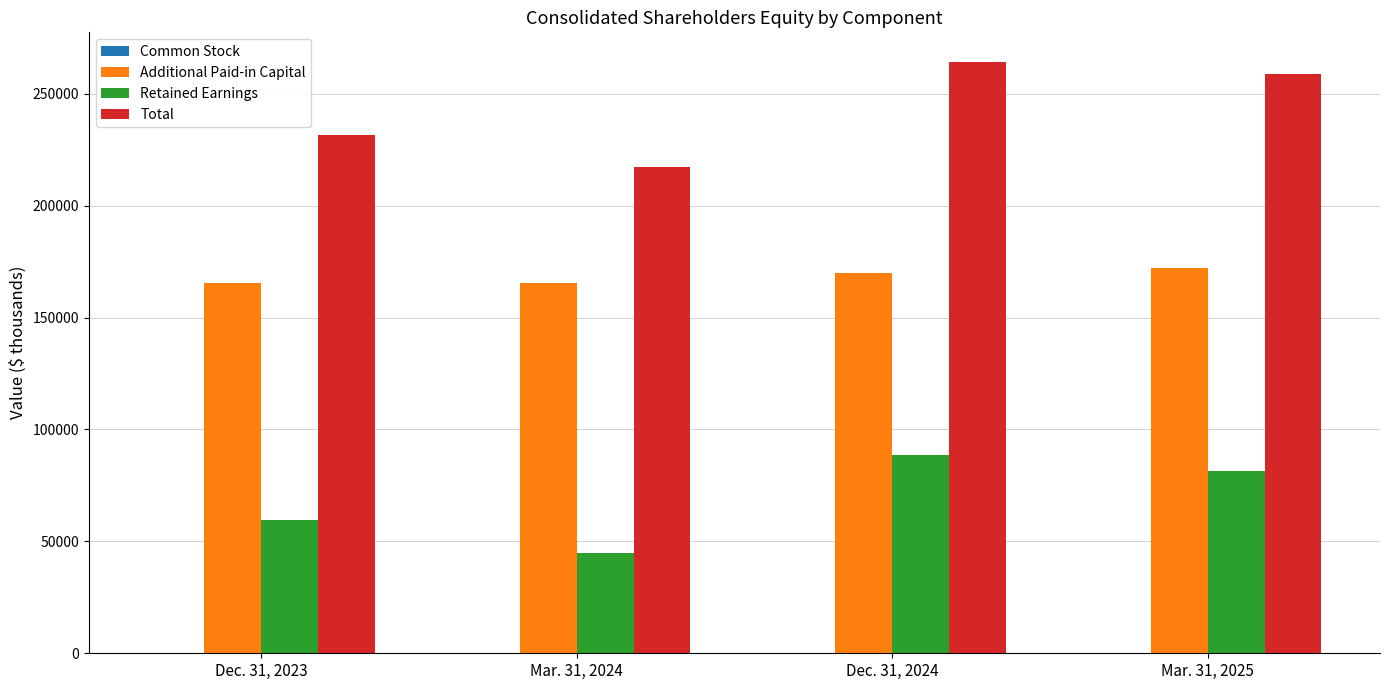

Which series has the largest range (max minus min)?

Total